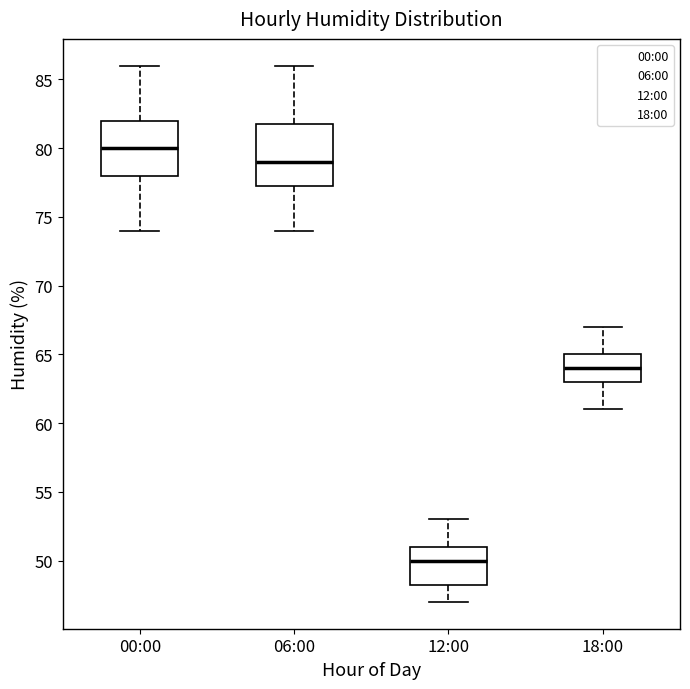

Which box has the lowest median line?

12:00